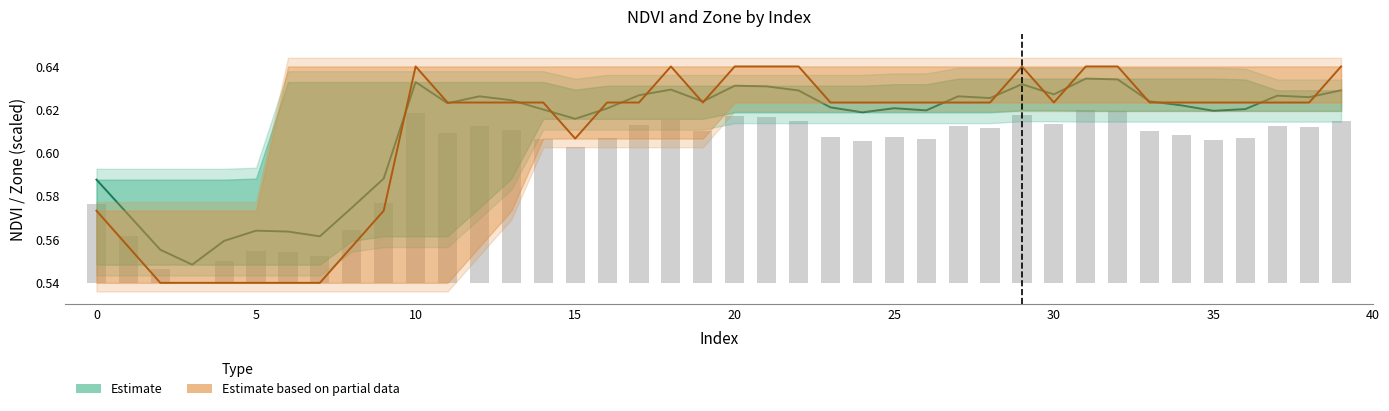

Does the chart contain any negative values?

No